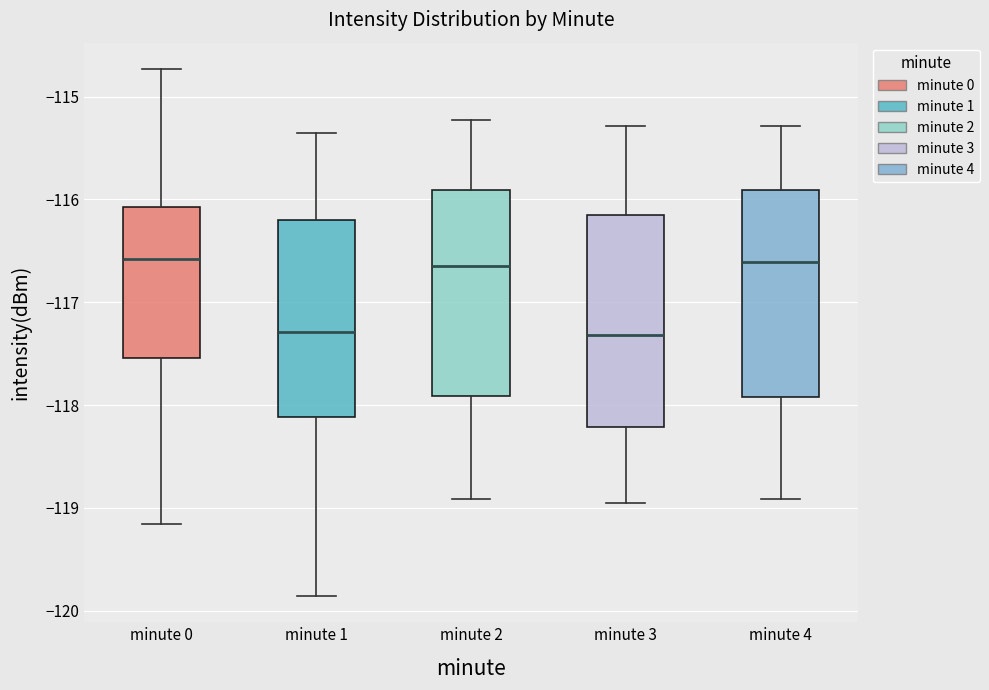

Where does the upper whisker of the box for minute 2 end on the y-axis? The values are not printed on the chart, so give them approximately, as read against the axis.

-115.2